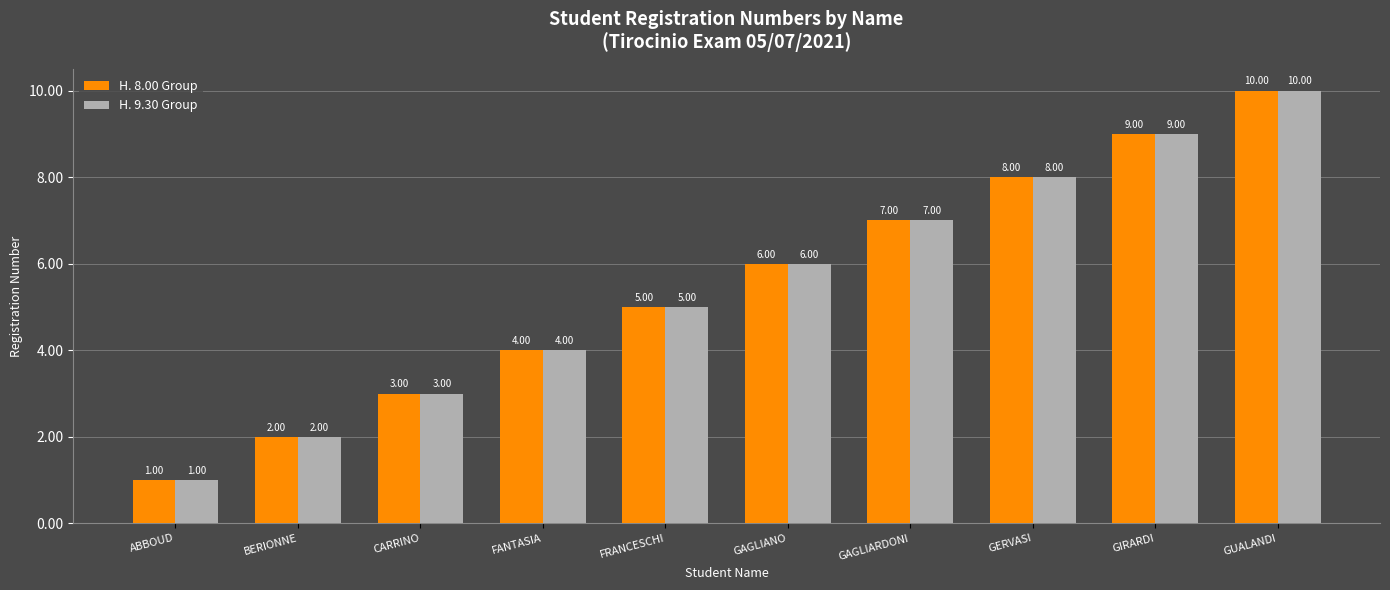

What is the label of the 9th bar from the left?

GIRARDI